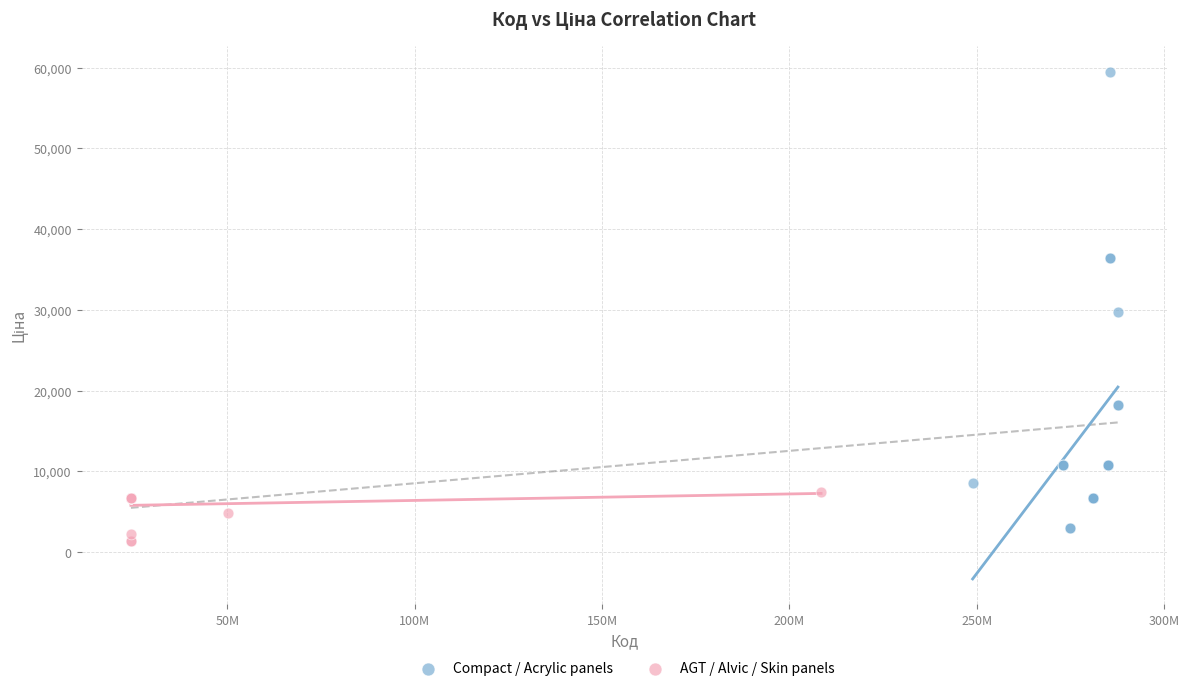

Which series contains the highest Y value?

Compact / Acrylic panels